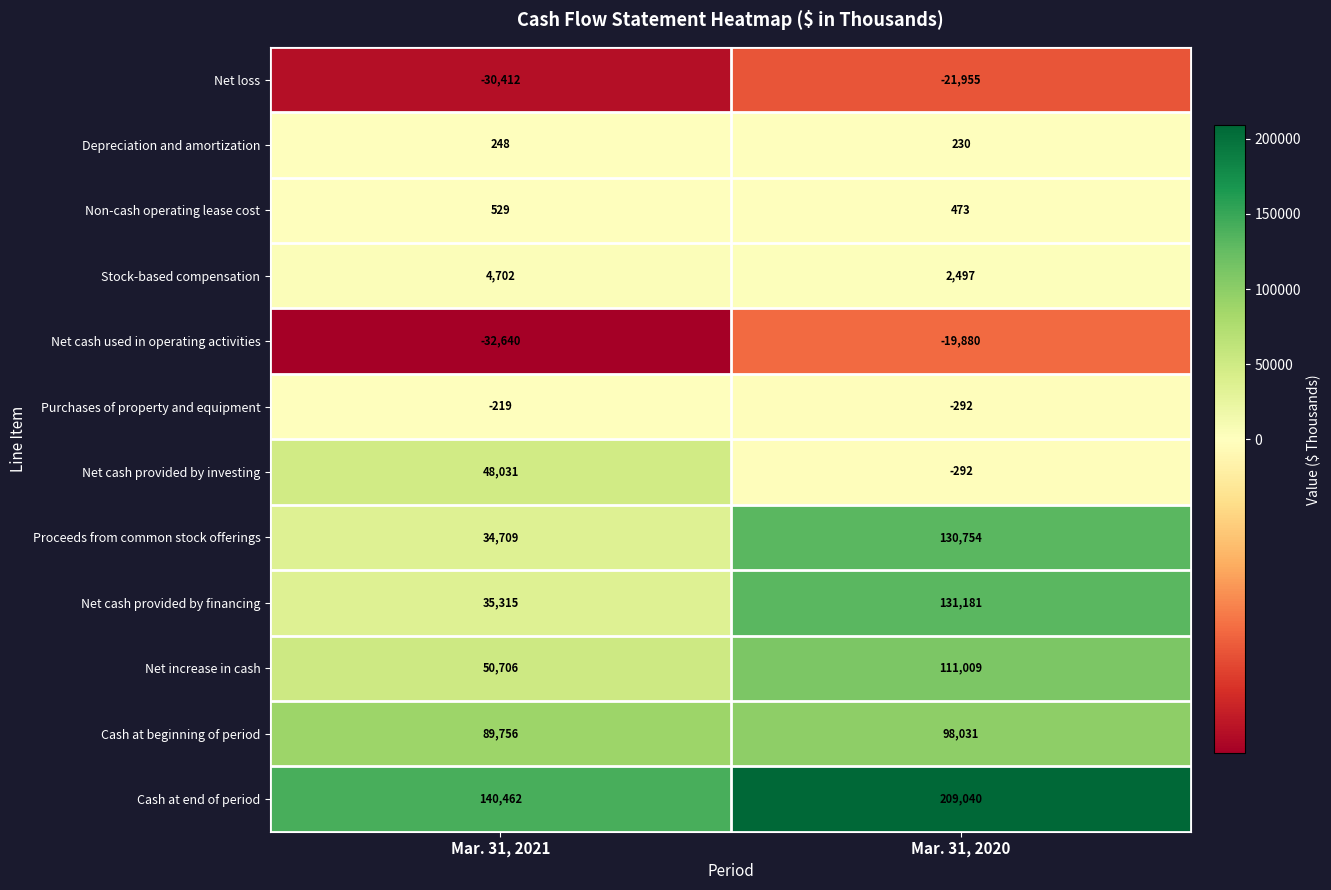

Rank the series by their maximum value, from highest to lowest.

Cash at end of period, Net cash provided by financing, Proceeds from common stock offerings, Net increase in cash, Cash at beginning of period, Net cash provided by investing, Stock-based compensation, Non-cash operating lease cost, Depreciation and amortization, Purchases of property and equipment, Net cash used in operating activities, Net loss